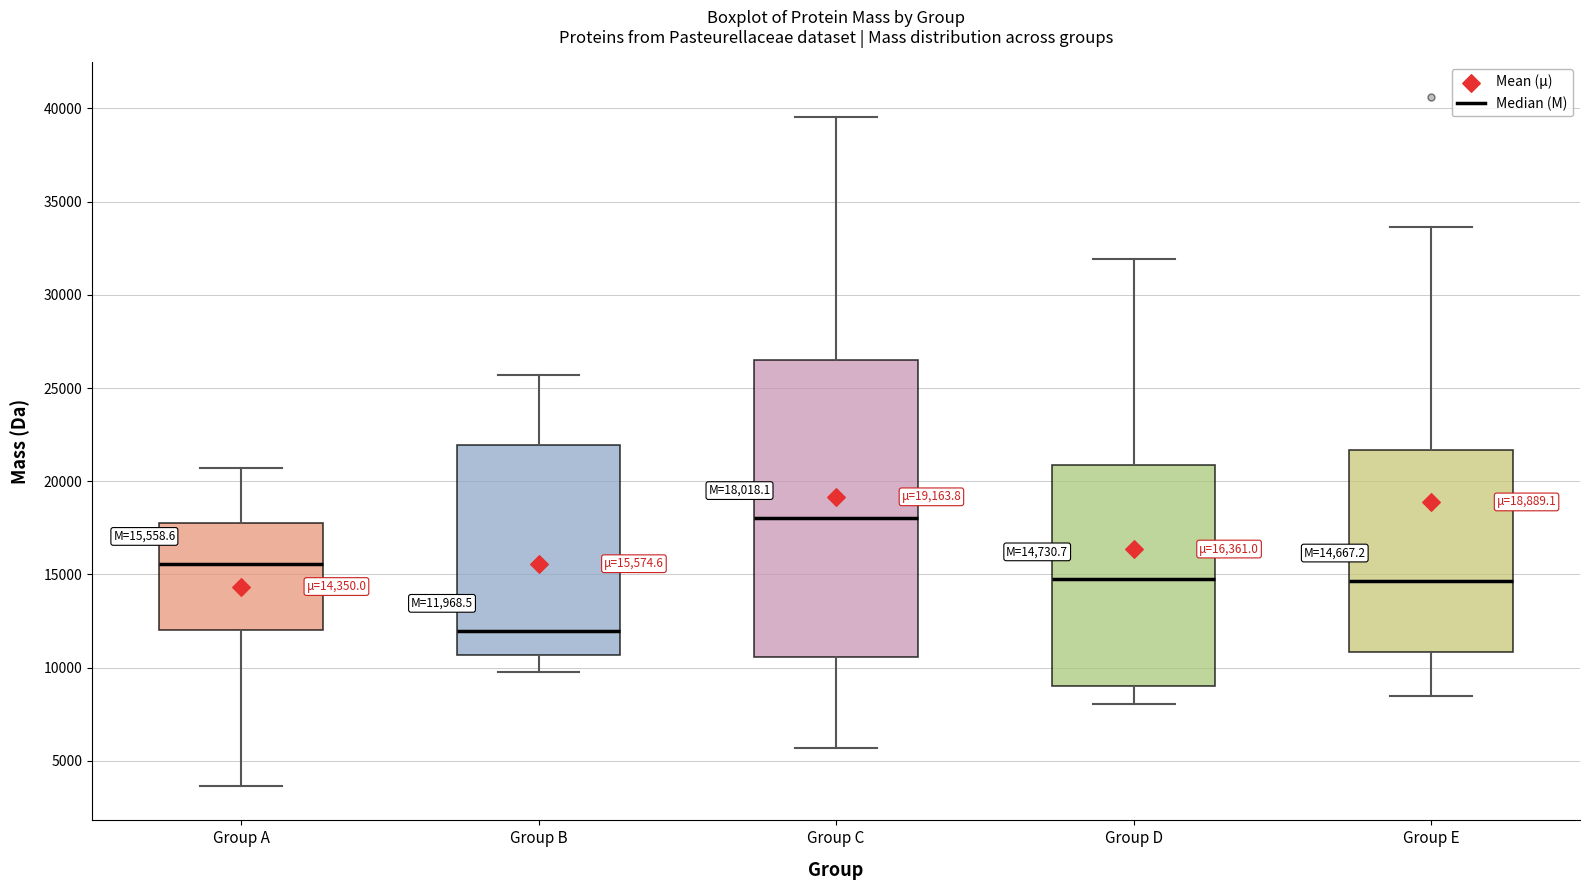

Comparing the boxes themselves (not the whiskers), which one is the tallest?

Group C